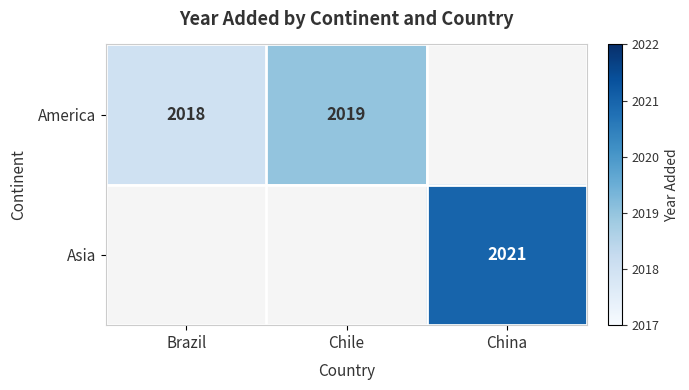

The America series shows 553.1 at Chile. True or false?

False